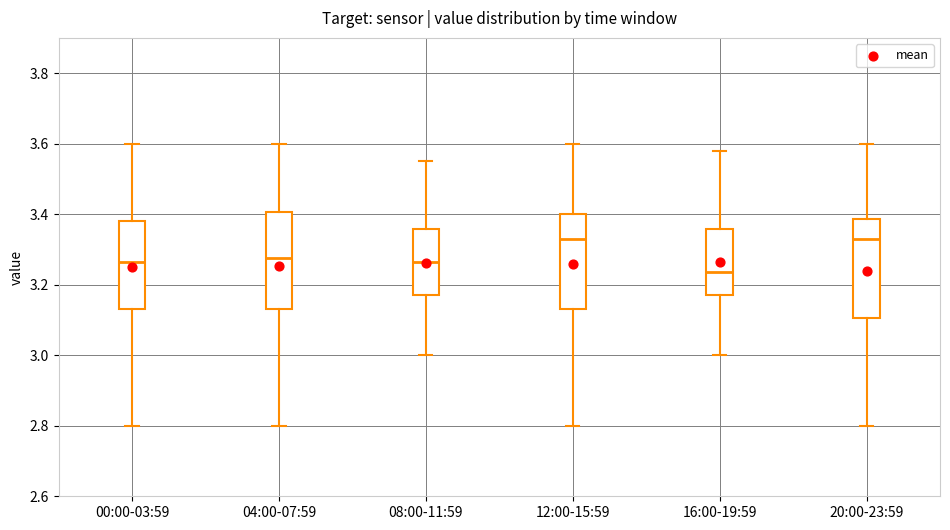

Reading left to right, read every box against the y-axis: the position of its median line, the range the box covers, and the ends of its whiskers. The values are not printed on the chart, so give them approximately, as read against the axis.

00:00-03:59: median 3.26, box 3.14 to 3.38, whiskers 2.80 to 3.60
04:00-07:59: median 3.28, box 3.14 to 3.40, whiskers 2.80 to 3.60
08:00-11:59: median 3.26, box 3.18 to 3.36, whiskers 3.00 to 3.56
12:00-15:59: median 3.34, box 3.14 to 3.40, whiskers 2.80 to 3.60
16:00-19:59: median 3.24, box 3.18 to 3.36, whiskers 3.00 to 3.58
20:00-23:59: median 3.34, box 3.10 to 3.38, whiskers 2.80 to 3.60